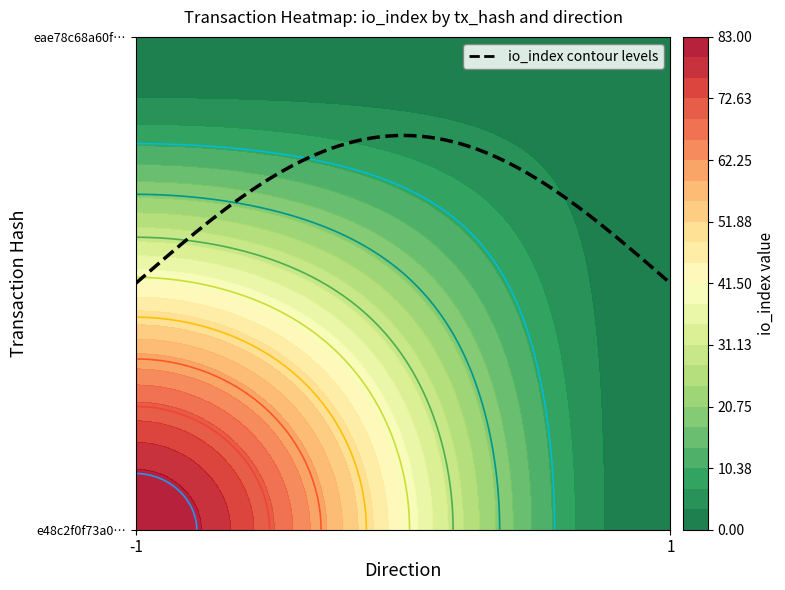

What is the average value of the e48c2f0f73a0a6c96404679d8e043cdde90a31c series?

41